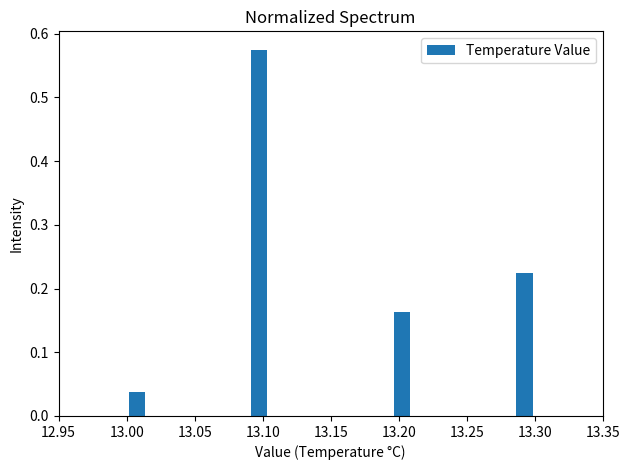

Read against the x-axis, roughly where is the centre of the tallest bar?

13.100